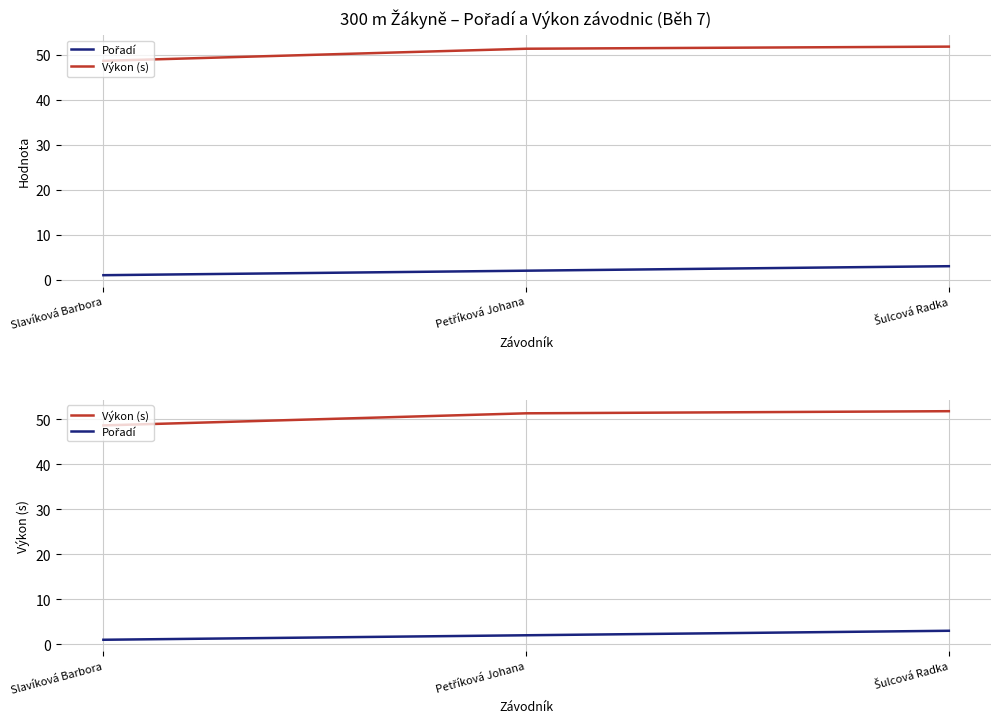

Which series changed the most between Petříková Johana and Šulcová Radka?

Pořadí